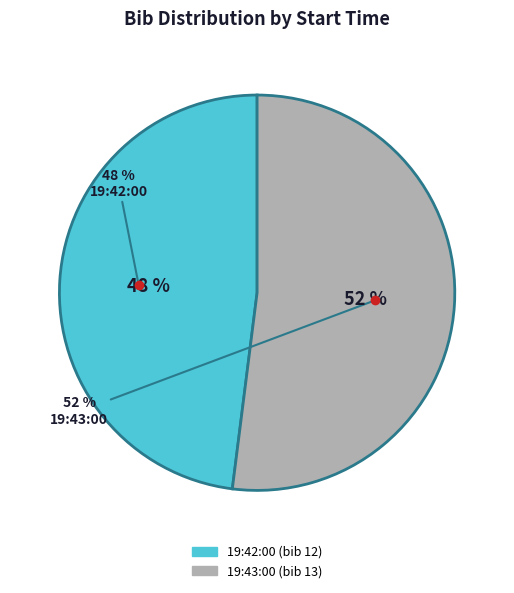

What percentage is the 19:42:00 slice, to the nearest percent?

48%